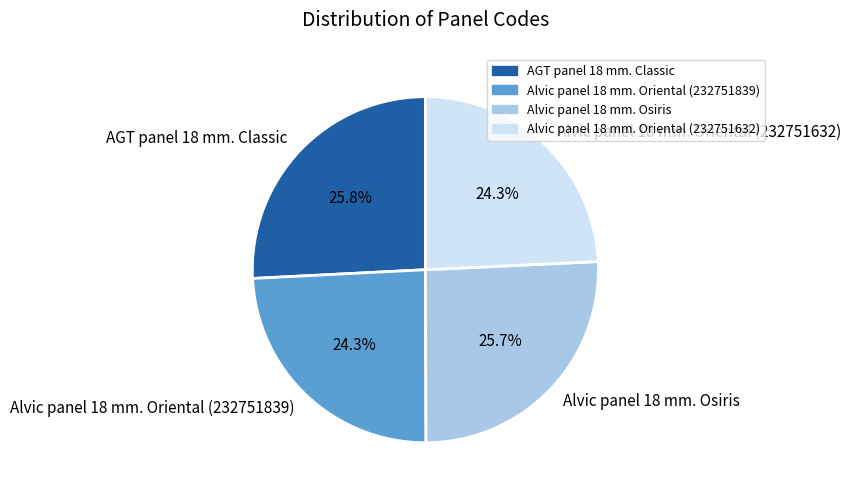

True or false: Alvic panel 18 mm. Oriental (232751839) accounts for 30% of the total.

False